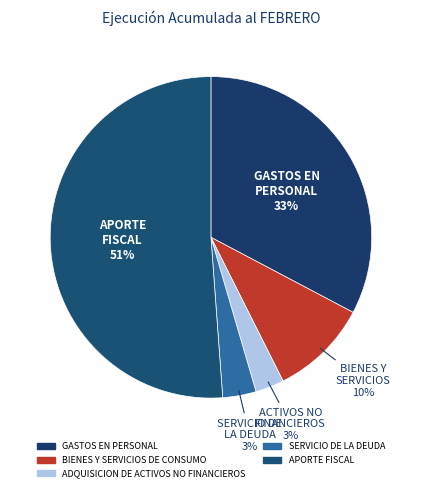

Which slice is the largest?

APORTE FISCAL